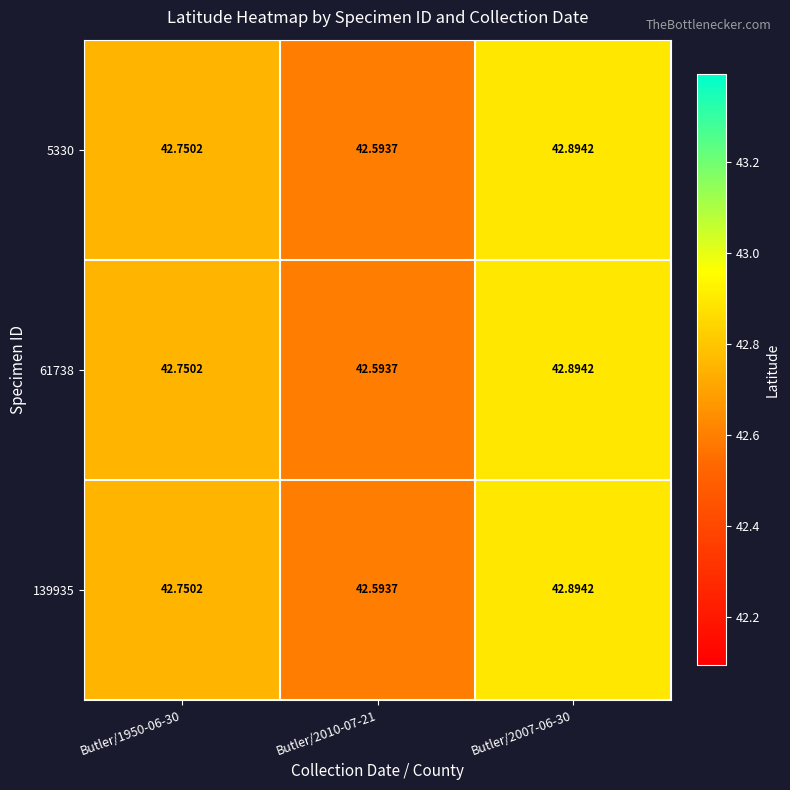

Which label corresponds to the largest value in the chart?

Butler/2007-06-30